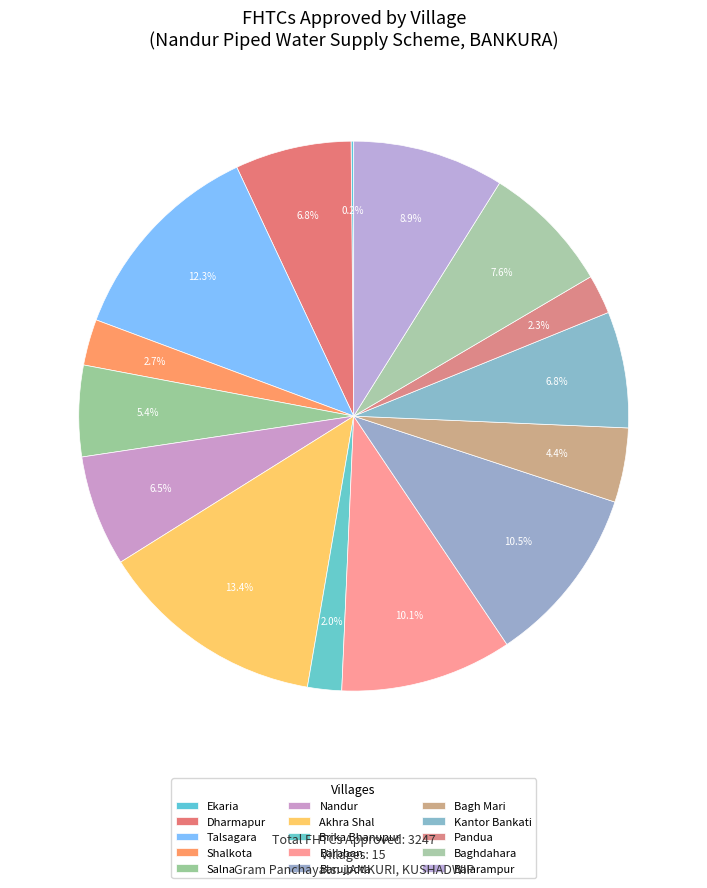

To the nearest percent, what is the average slice percentage?

7%